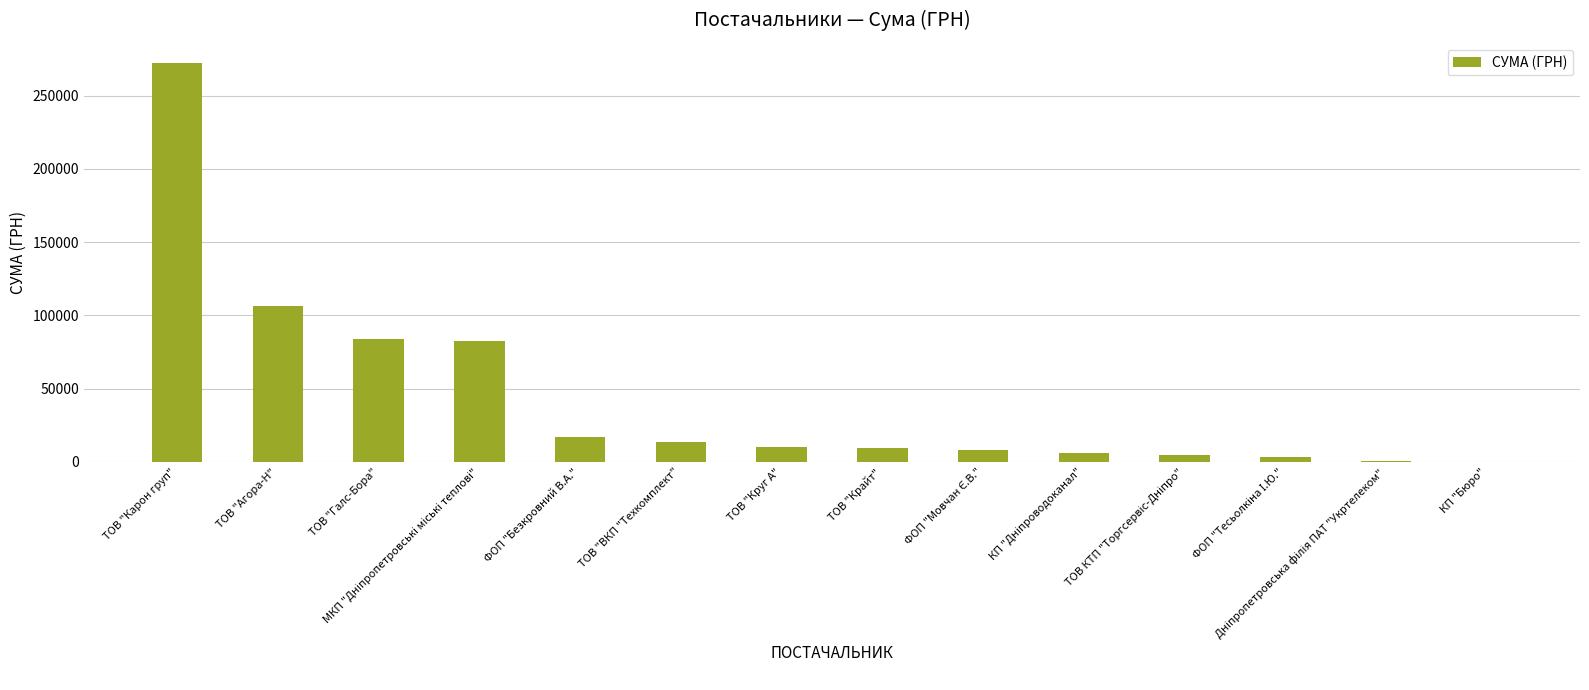

What is the greatest value displayed?

272422.2